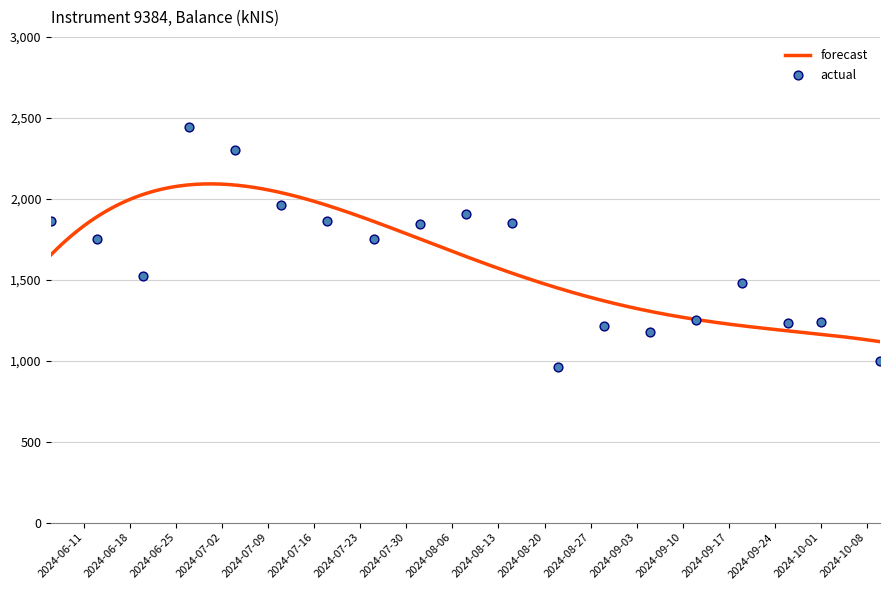

Approximately how many times larger is the value at 2024-08-08 compared to 2024-06-27?

0.8